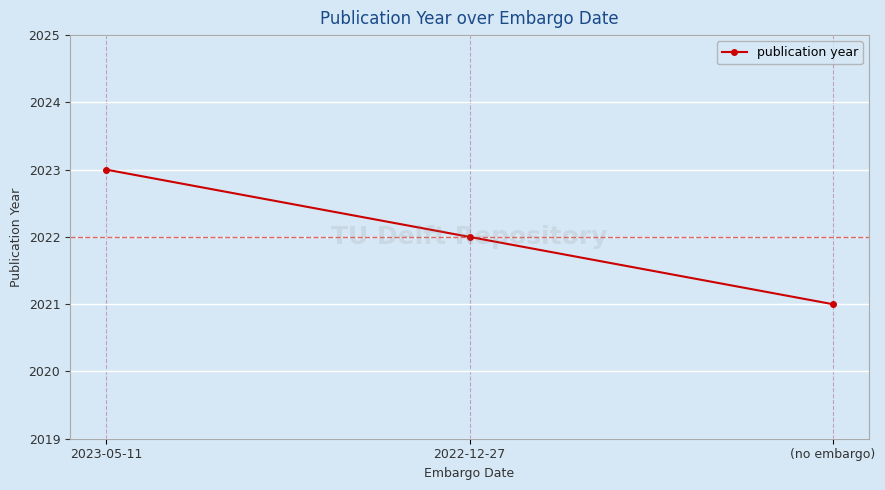

Which label corresponds to the largest value in the chart?

2023-05-11